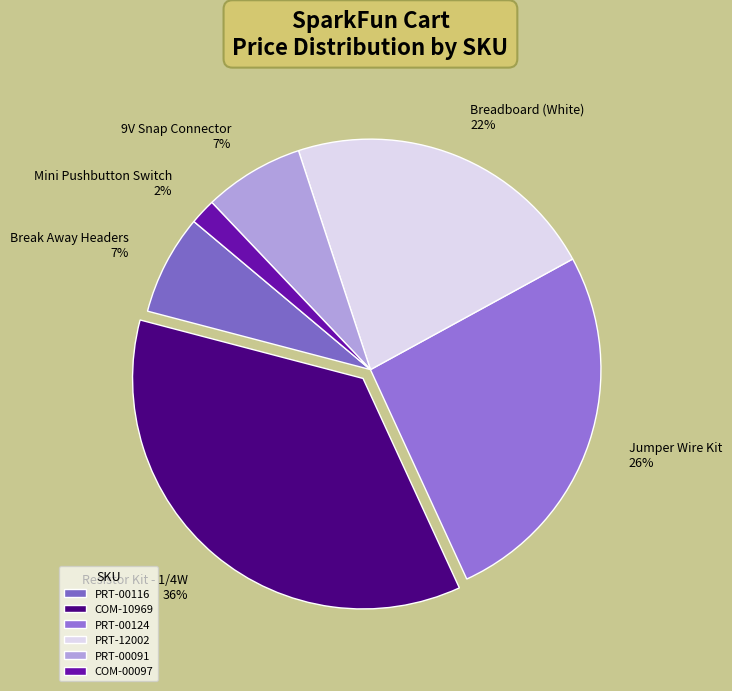

Combined, do COM-10969 and COM-00097 account for over 50%?

No